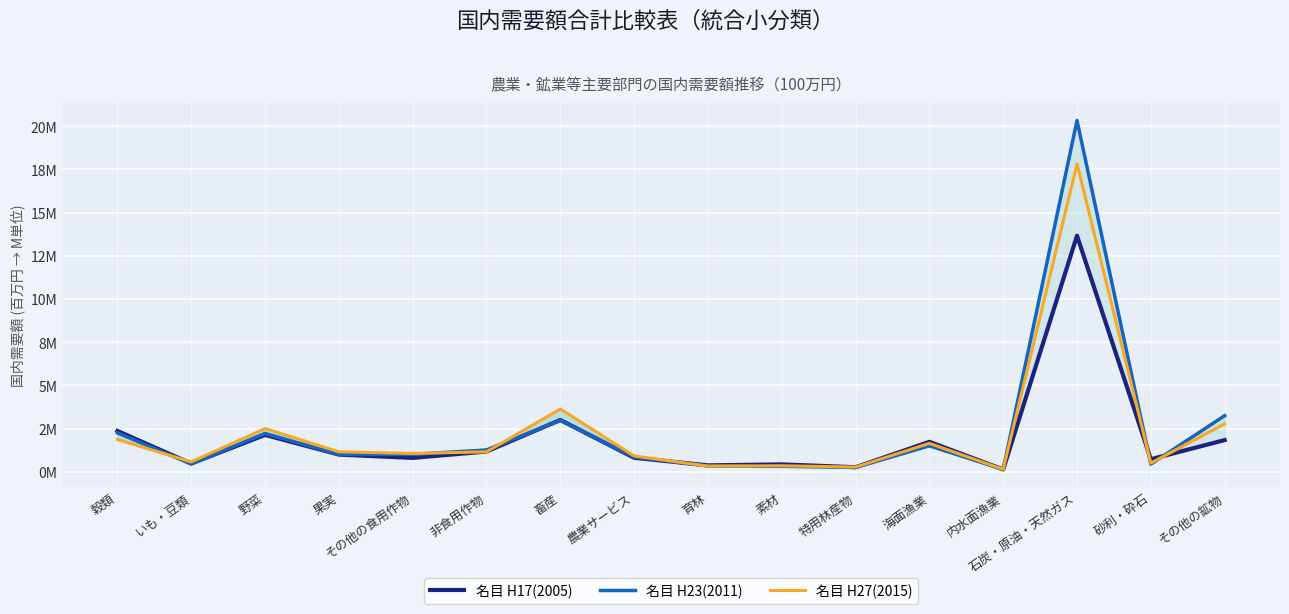

What is the average value of the 名目 H17(2005) series?

1.9